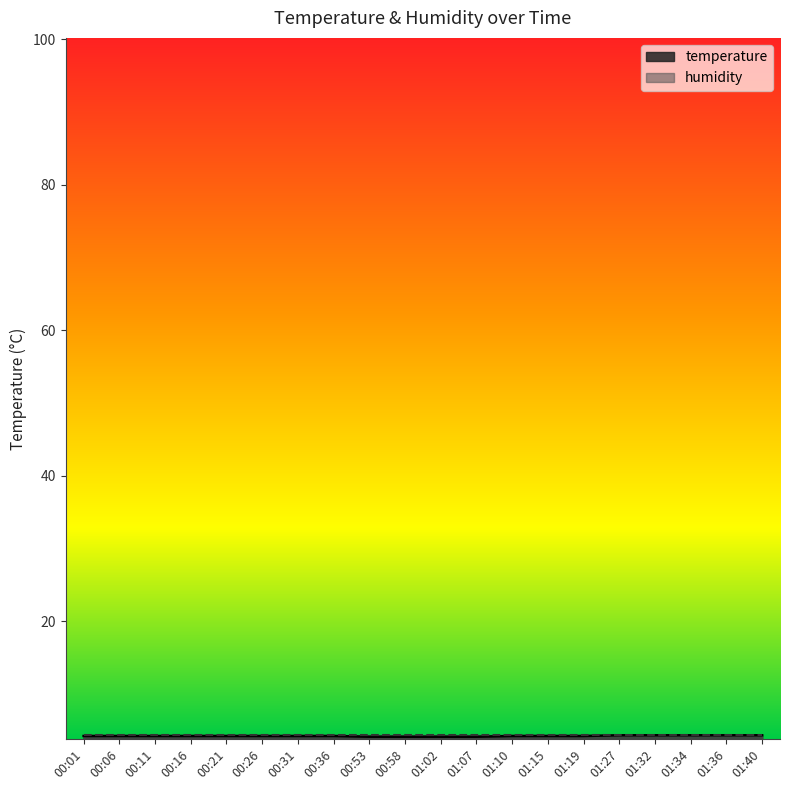

What is the smallest value displayed?

4.1